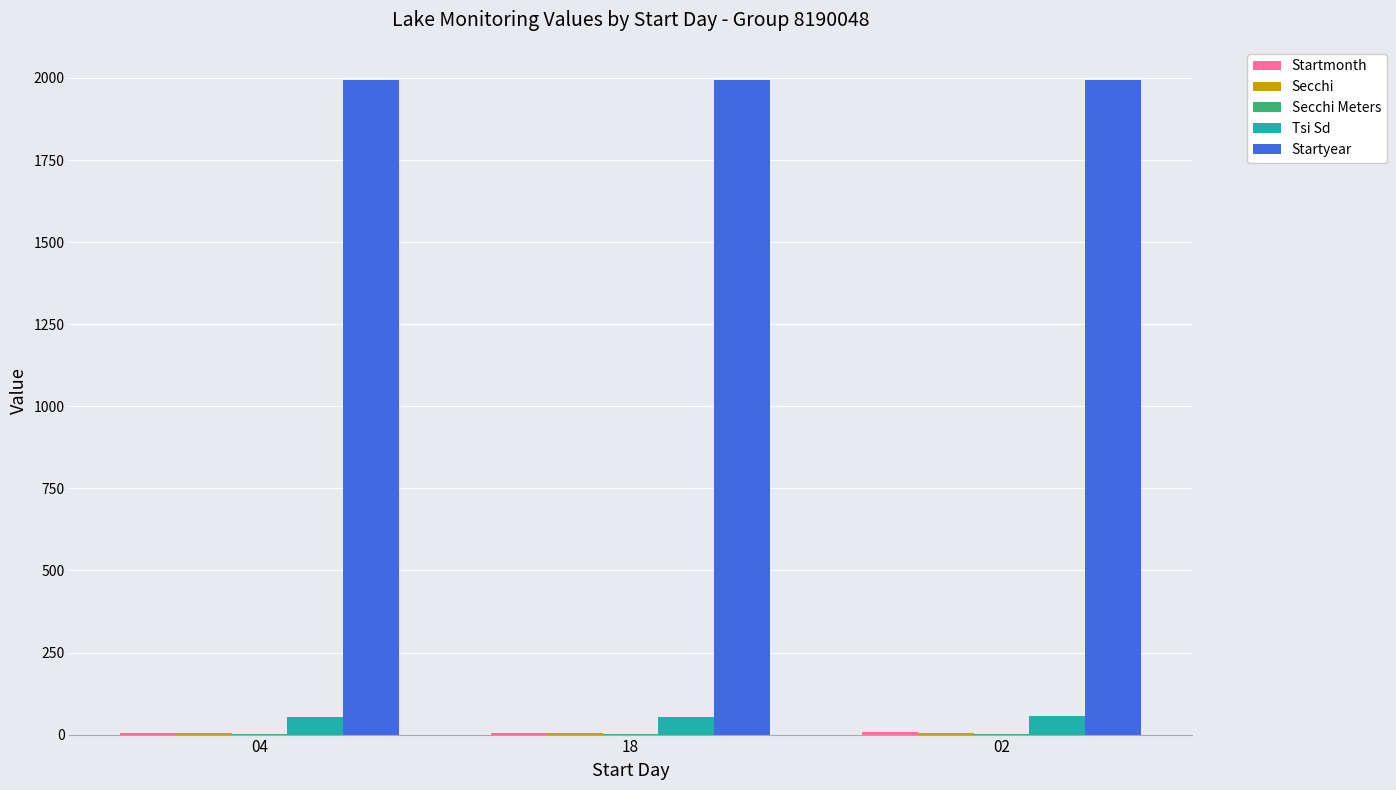

Which series has the largest total across all categories?

Startyear